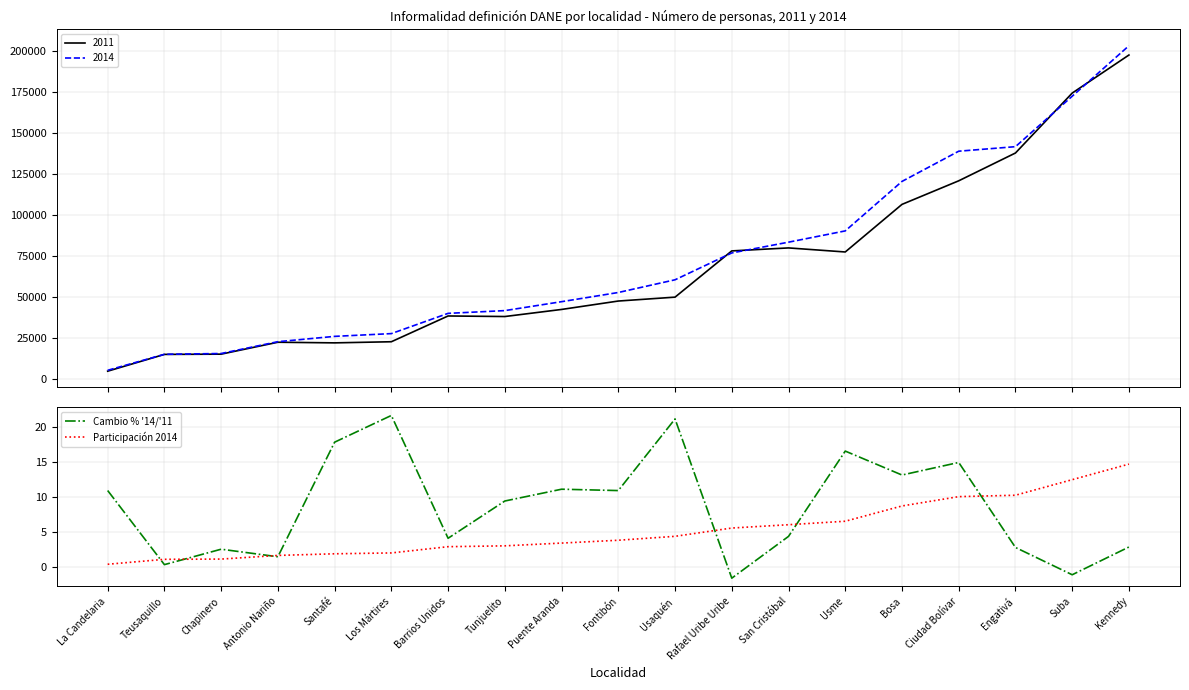

How many categories are shown in the chart?

19